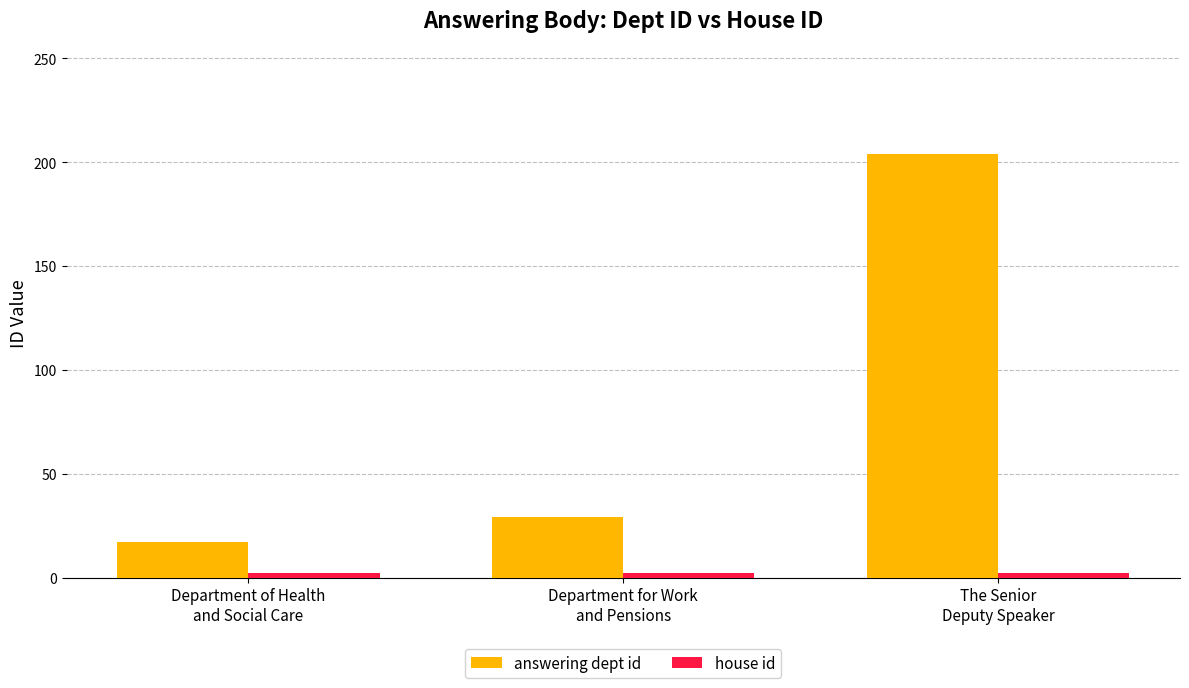

Which series has the widest spread of values?

answering dept id